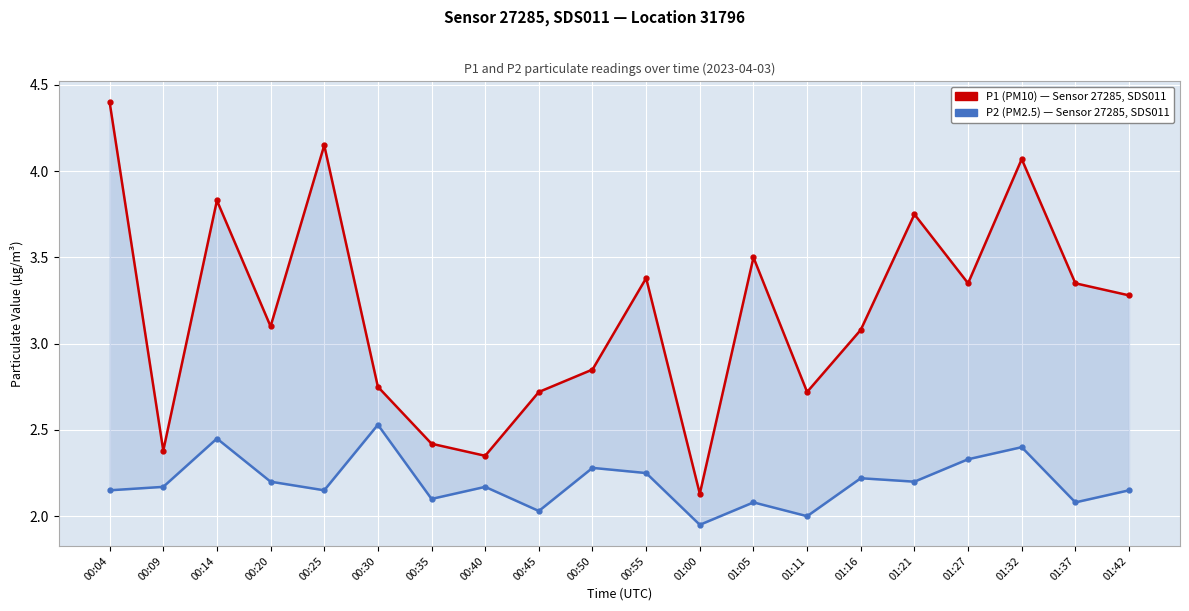

Where does the P1 (PM10) series first go above 3?

00:04